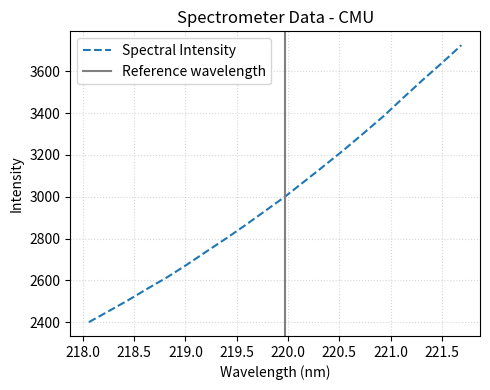

Where does the data first go above 3000?

219.9712